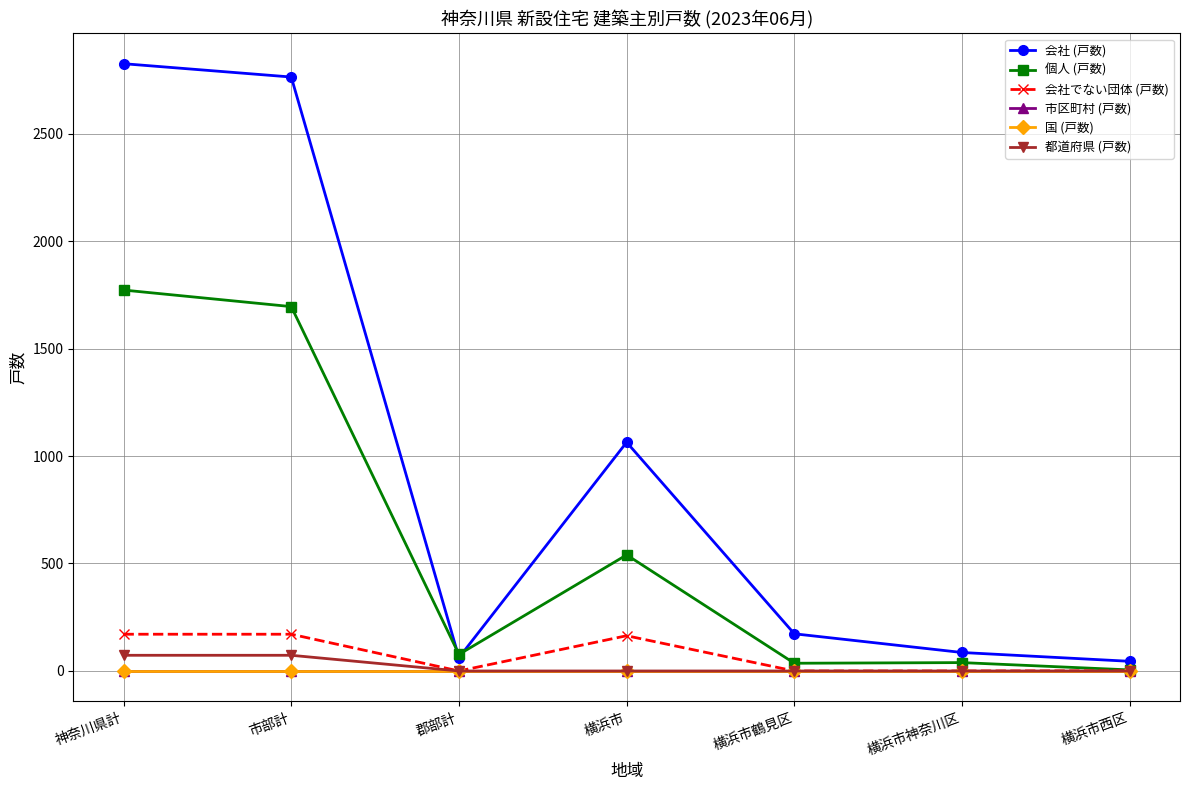

In 個人 (戸数), how many points are higher than both neighbors (excluding endpoints)?

2